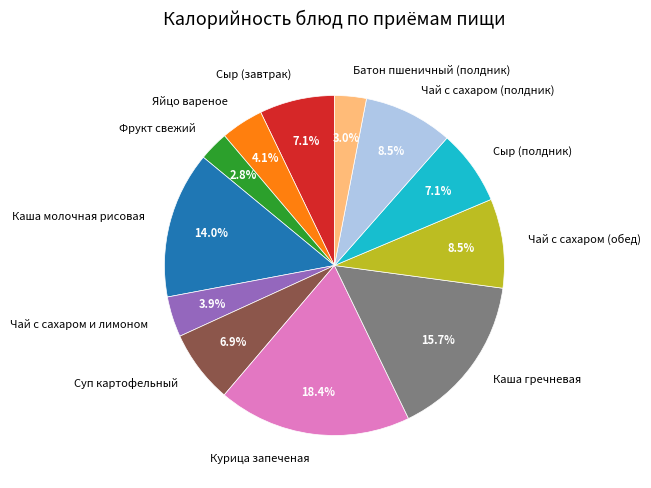

How many slices are in this pie chart?

12